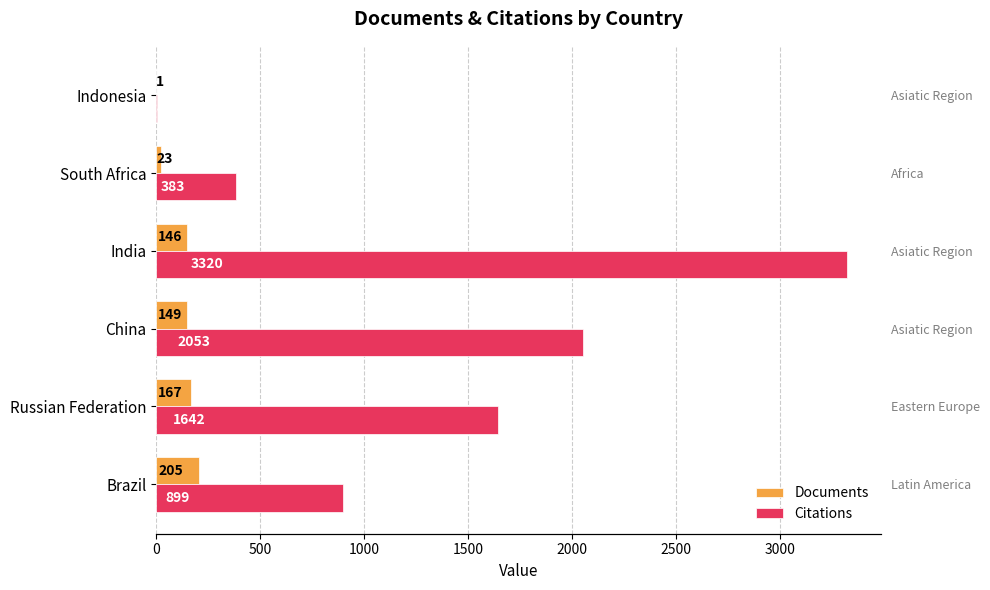

Count the number of data series in this chart.

2